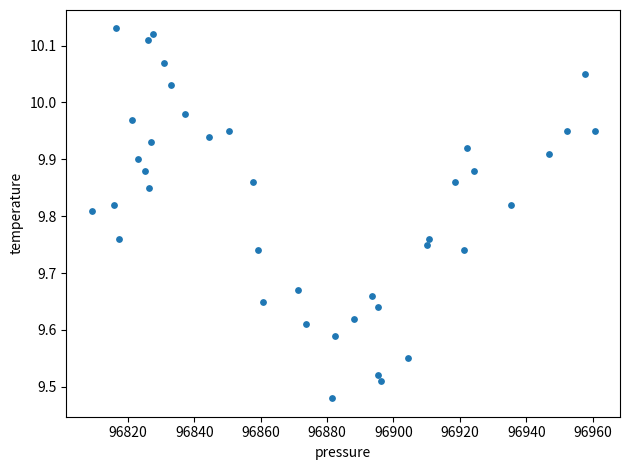

What is the range of X values (max minus min)?

151.5